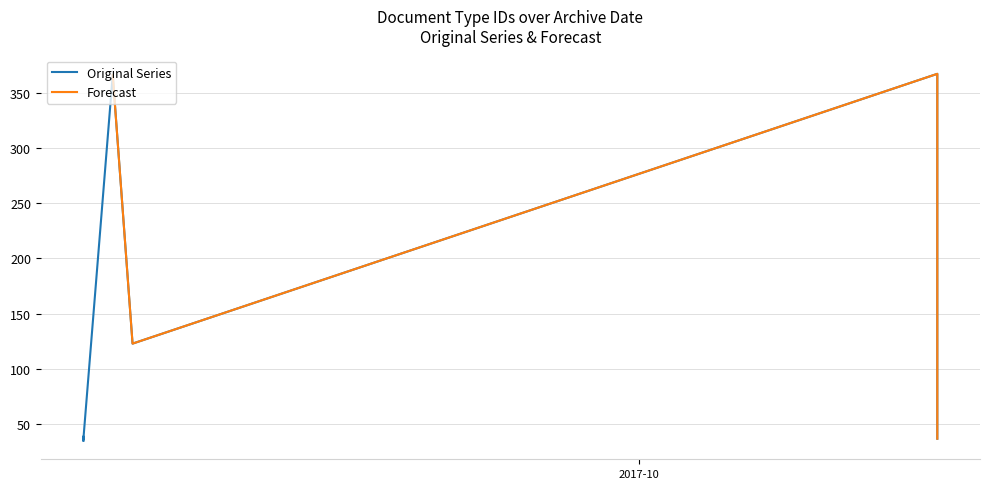

At 2017-09-11 15:41:43, list the series in order from smallest to largest.

Original Series, Forecast